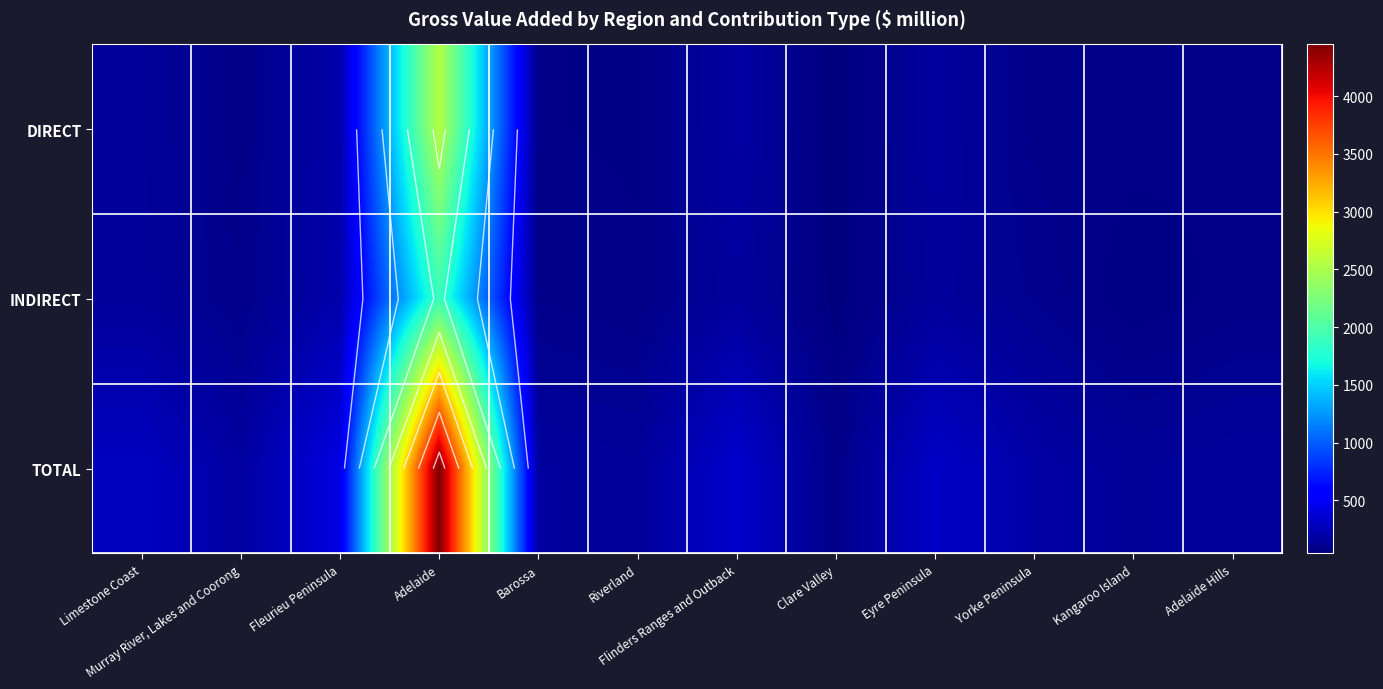

True or false: TOTAL has a value of 195.7 at Eyre Peninsula.

False